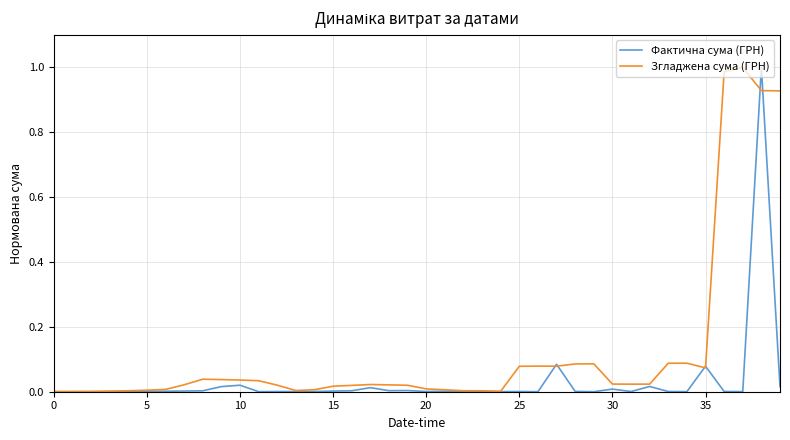

Is this an area chart (filled region under the line)?

No